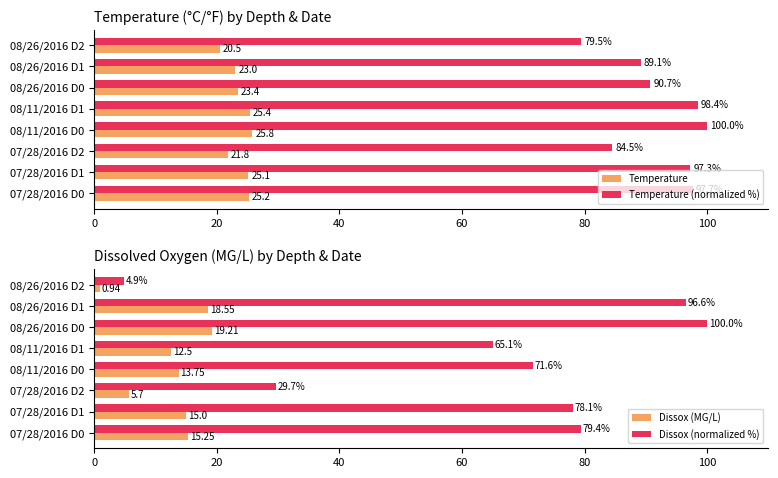

The Temperature series shows 5.6 at 7. True or false?

False